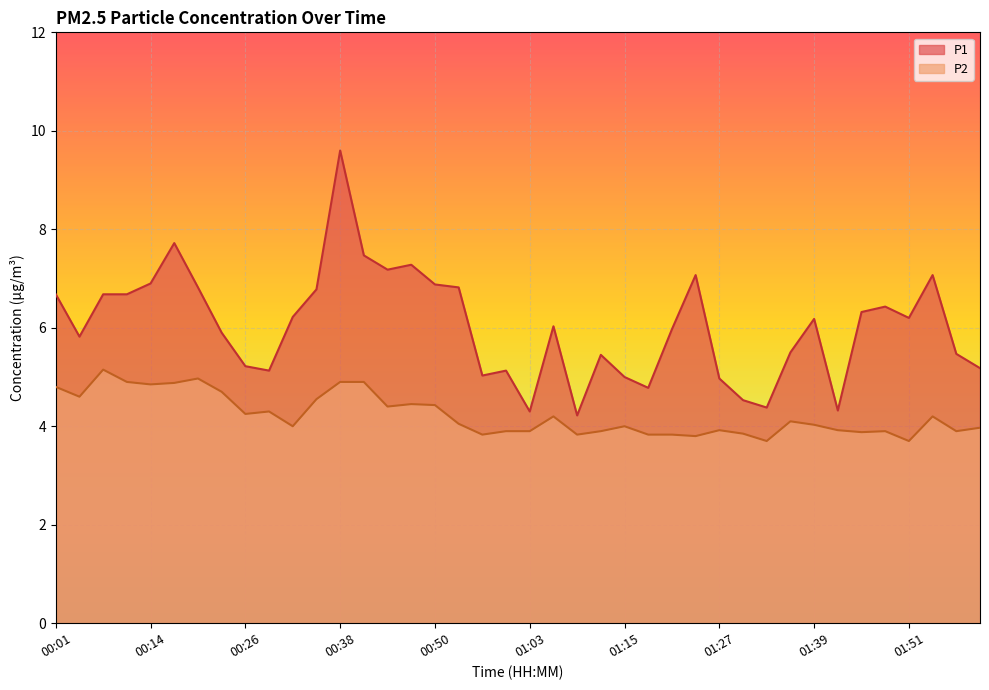

Which label corresponds to the smallest value in the chart?

01:33